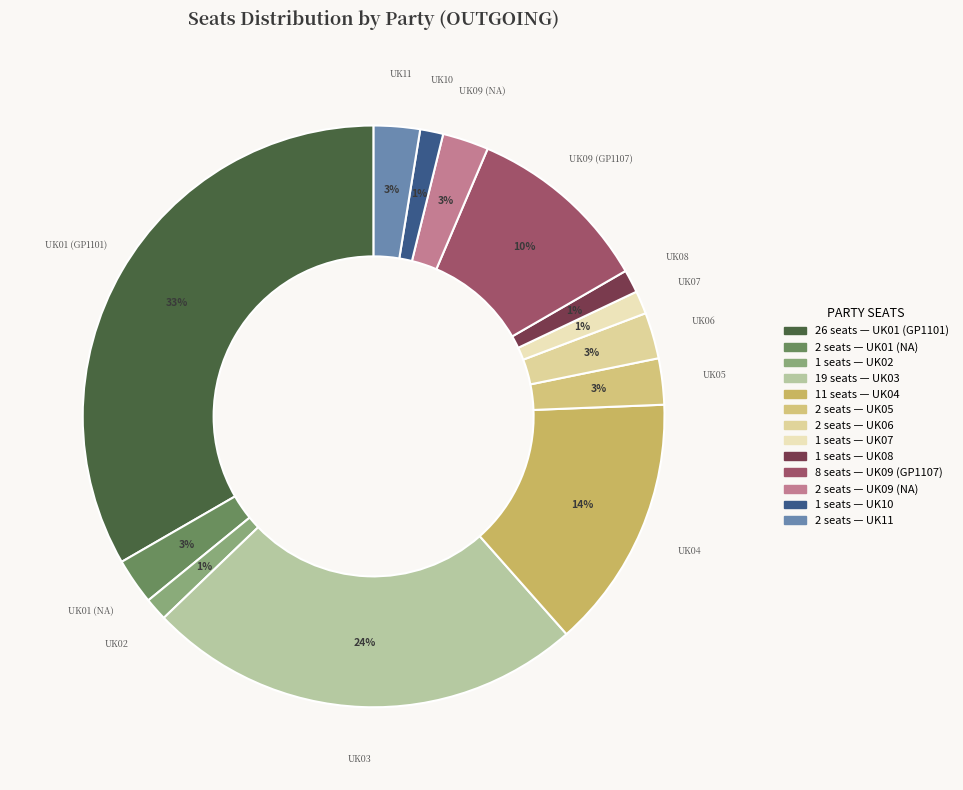

To the nearest percent, what percentage of the pie is UK05?

3%